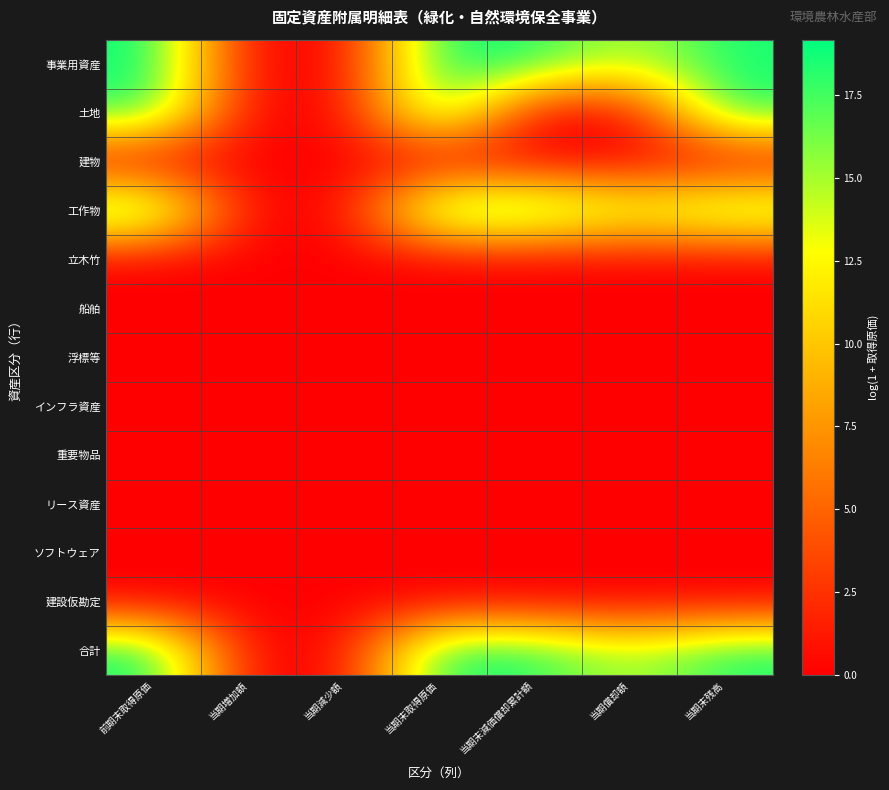

Which series has the largest range (max minus min)?

事業用資産